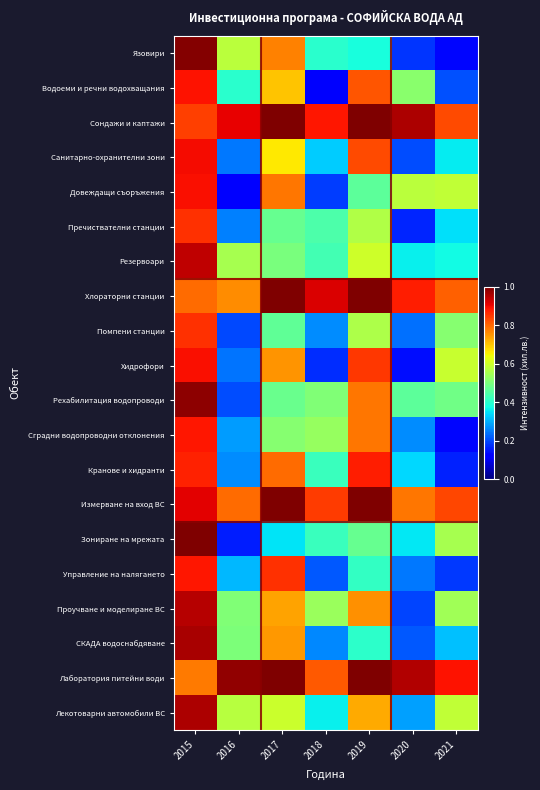

What is the total value across all series at 2015?

18.0